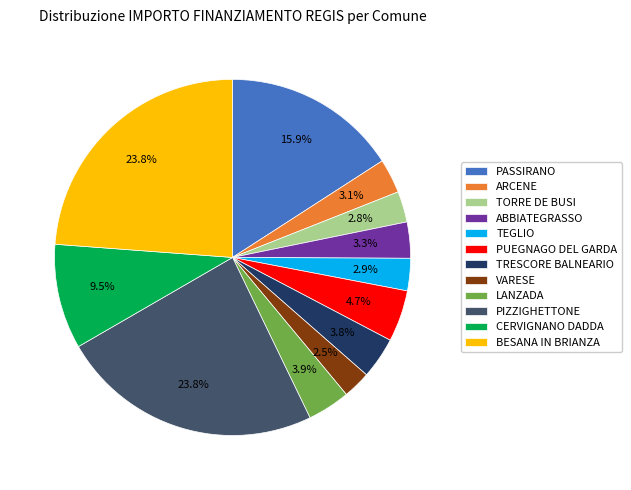

What is the ratio of the value at VARESE to the value at TEGLIO?

0.9